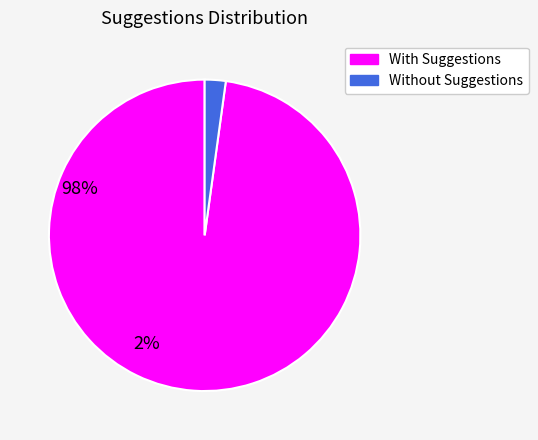

Does any single category account for the majority?

Yes